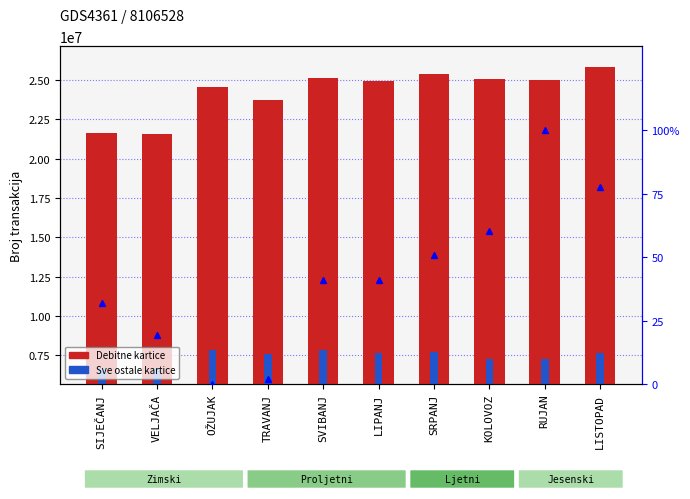

The value of Debitne kartice at TRAVANJ is 23720508.0. True or false?

True